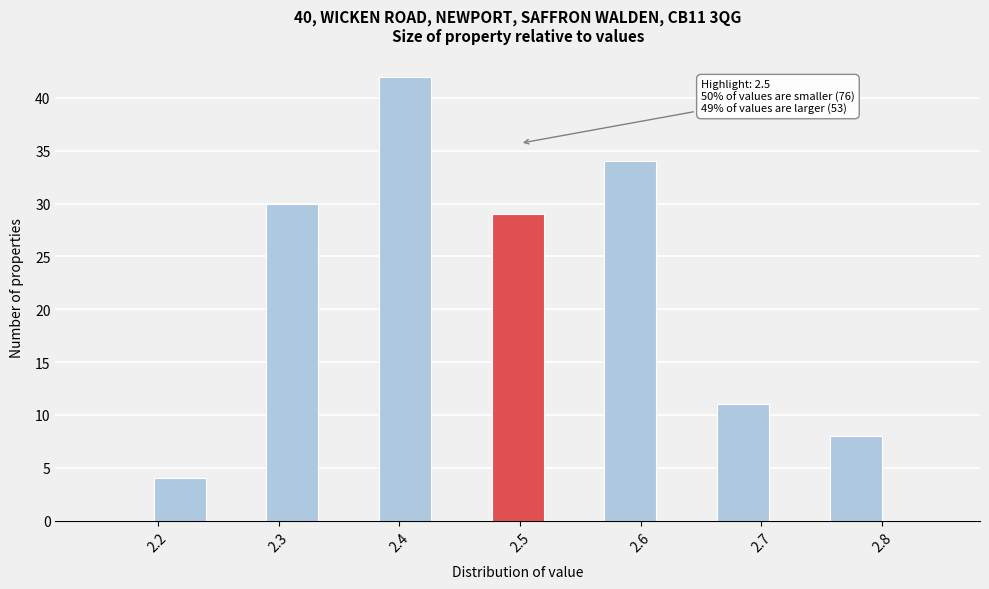

Over which range of the x-axis is the bar tallest?

2.38 to 2.43